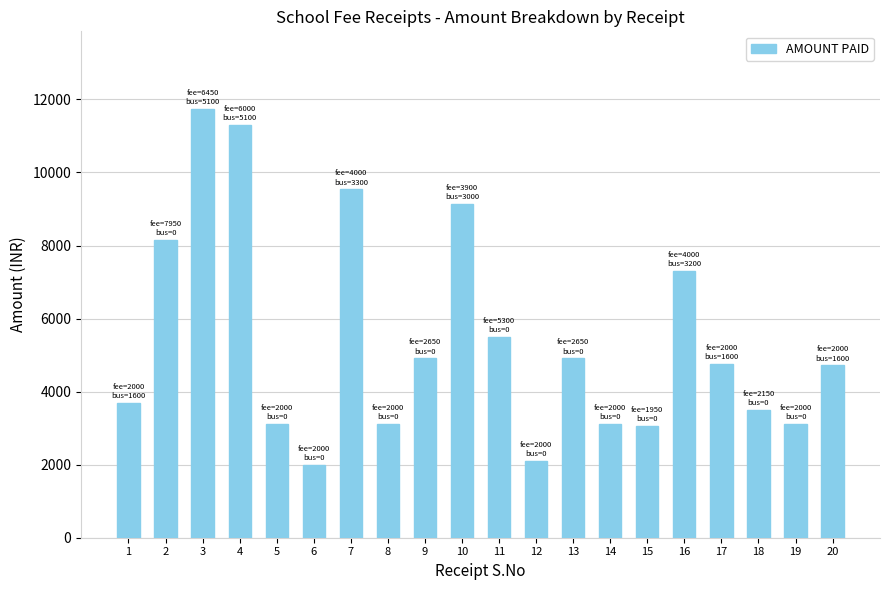

The value at 3 is 19386. True or false?

False